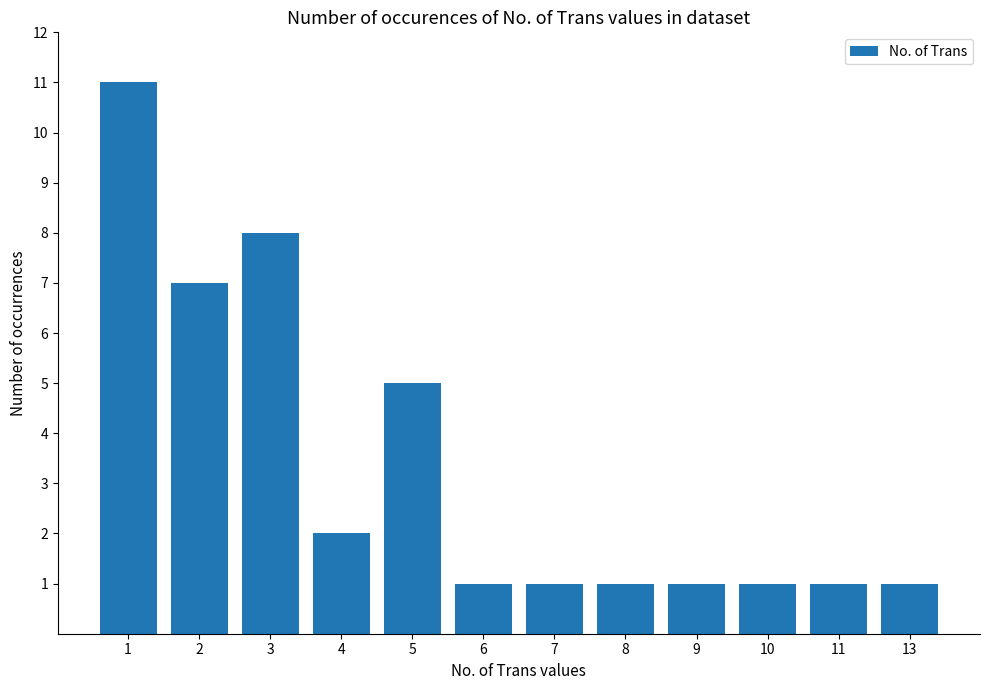

True or false: the data shows 7 at 2.

True